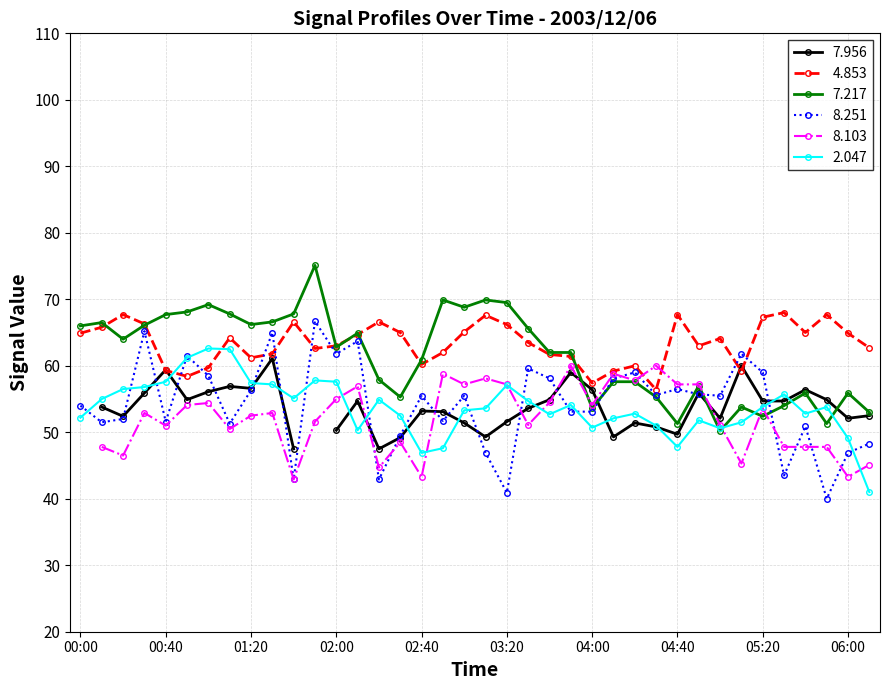

What is the difference between the maximum and second lowest values in the   8.251 series?

25.8